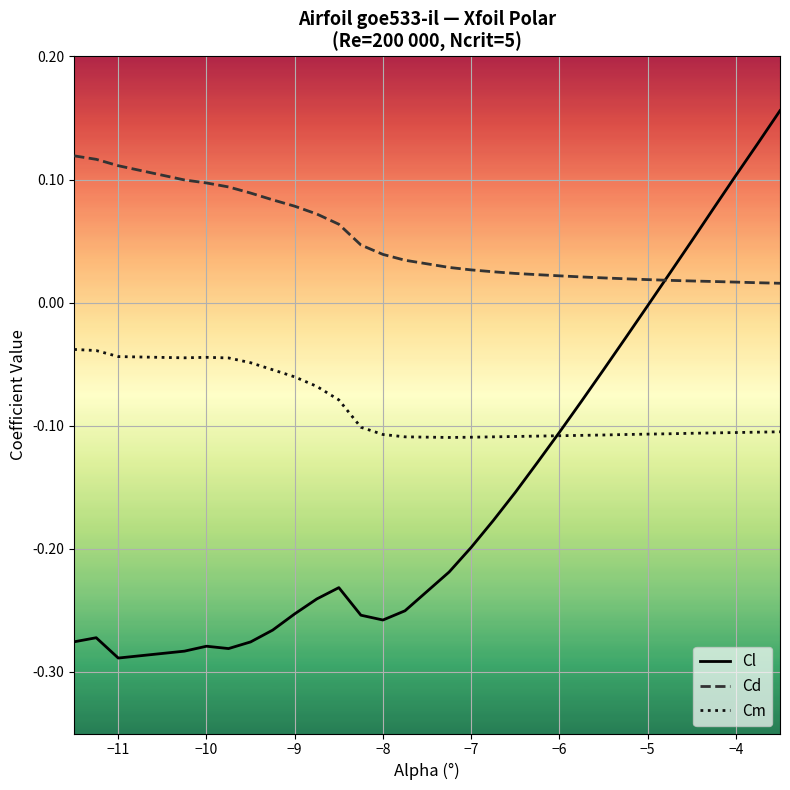

Rank the series by their average value, from highest to lowest.

Cd, Cm, Cl